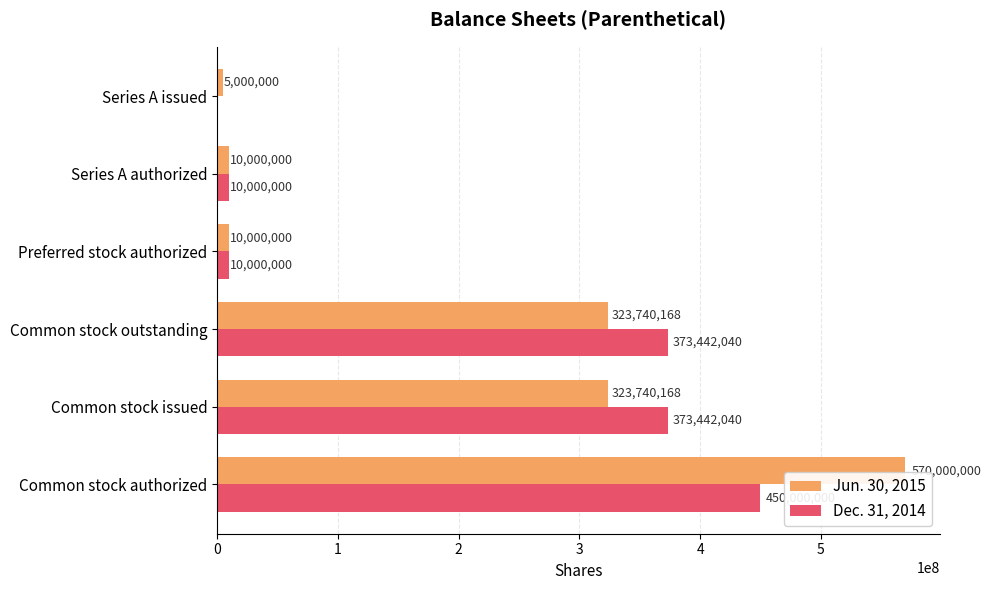

What is the average value of the Dec. 31, 2014 series?

202814013